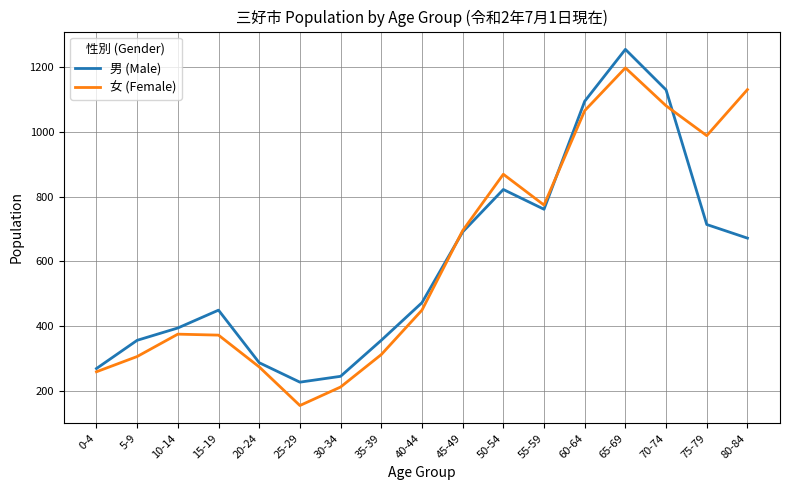

List the series in order of their peak value, lowest first.

女 (Female), 男 (Male)